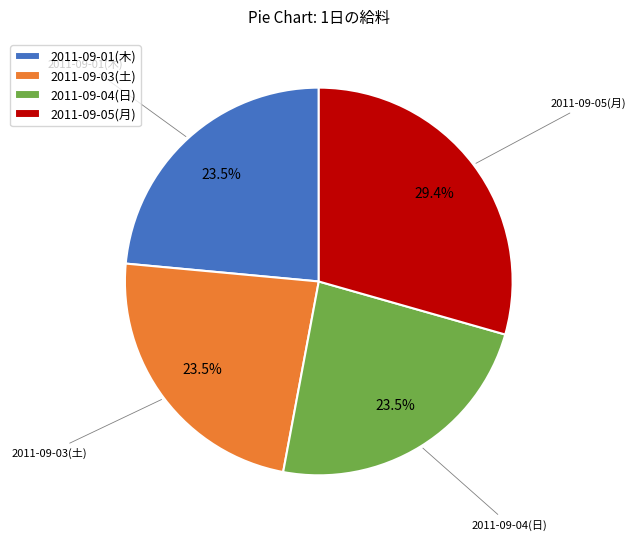

Which slice is the largest?

2011-09-05(月)